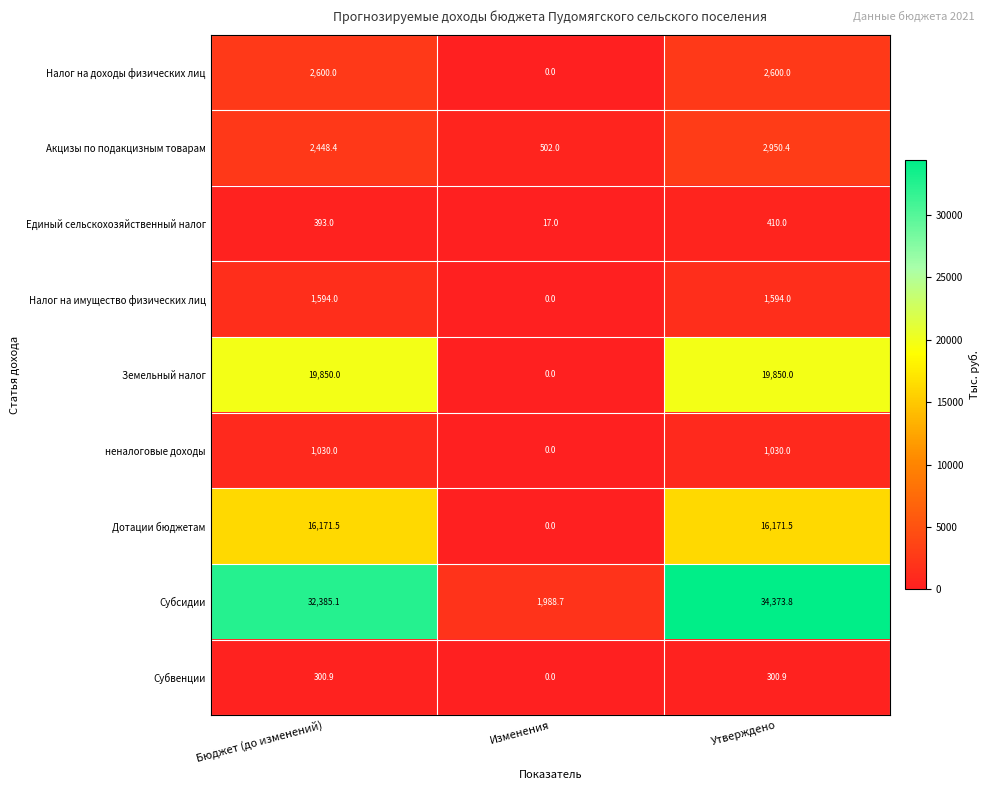

Is the value of Земельный налог at Утверждено greater than the value of Акцизы по подакцизным товарам at Утверждено?

Yes